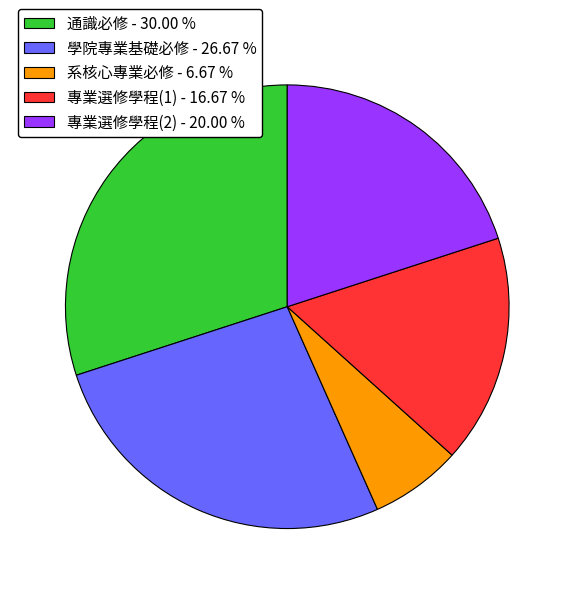

Combined, do 專業選修學程(1) - 16.67 % and 通識必修 - 30.00 % account for over 50%?

No